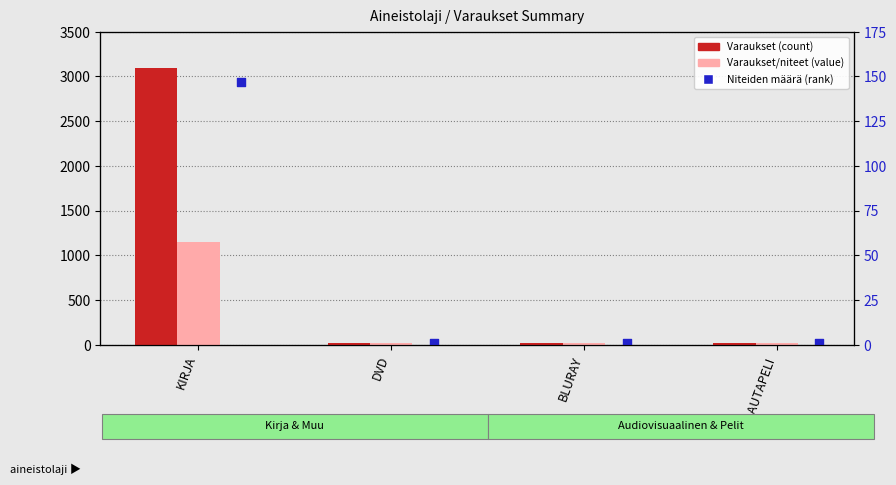

Is the value of Niteiden määrä at KIRJA greater than the value of Varaukset at LAUTAPELI?

Yes